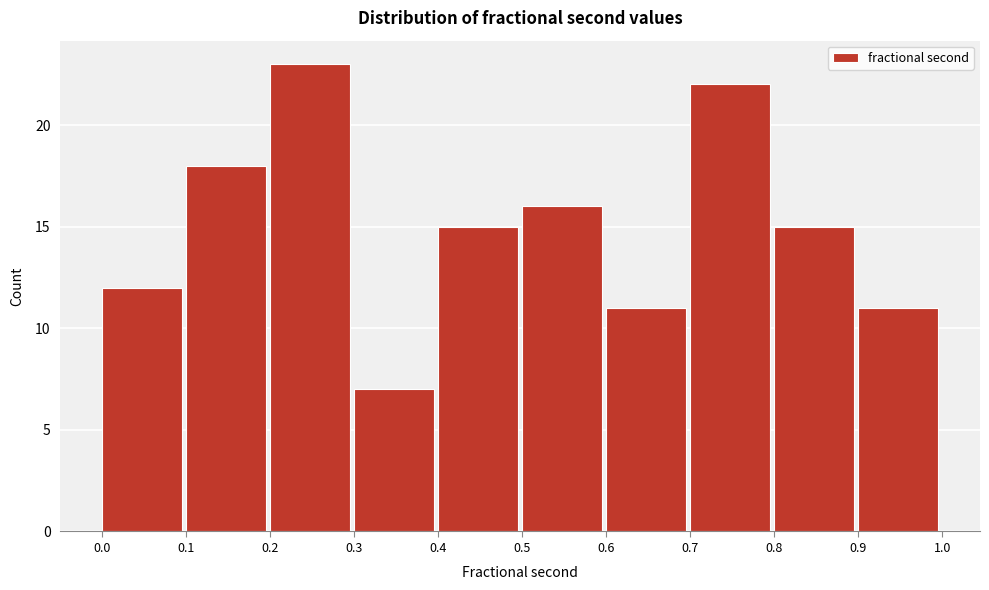

How tall is the bar that spans 0.3 to 0.4 on the x-axis? The values are not printed on the chart, so give them approximately, as read against the axis.

7